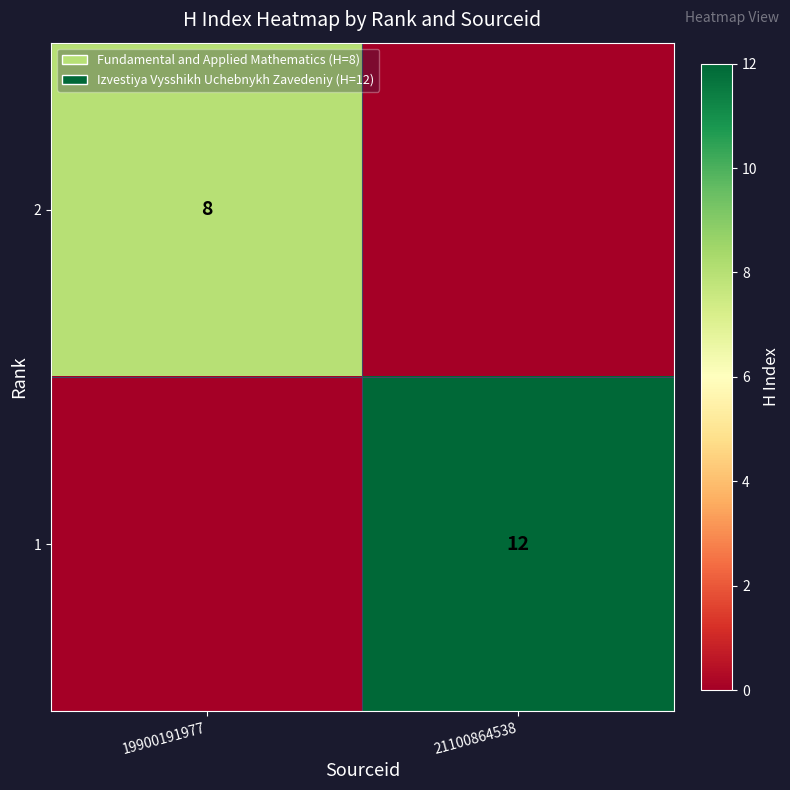

Is it true that 1 equals 20 at 21100864538?

False